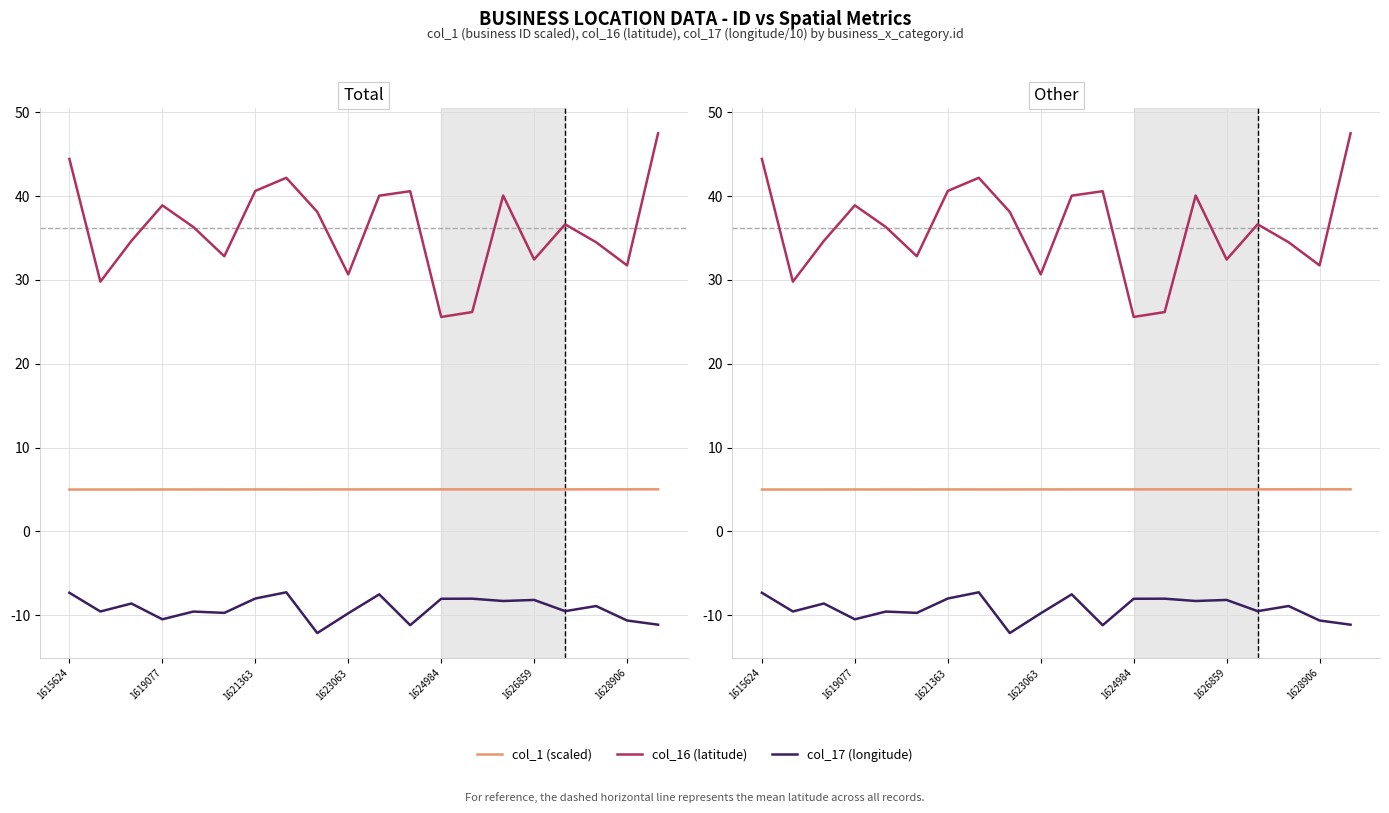

The col_16 (latitude) series shows 36.6 at 16. True or false?

True